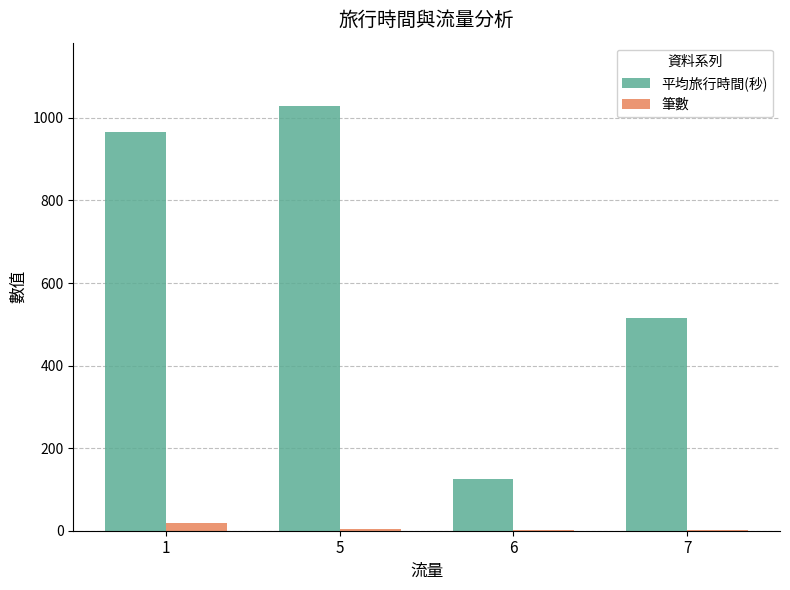

True or false: 筆數 has a value of 4 at 5.

True